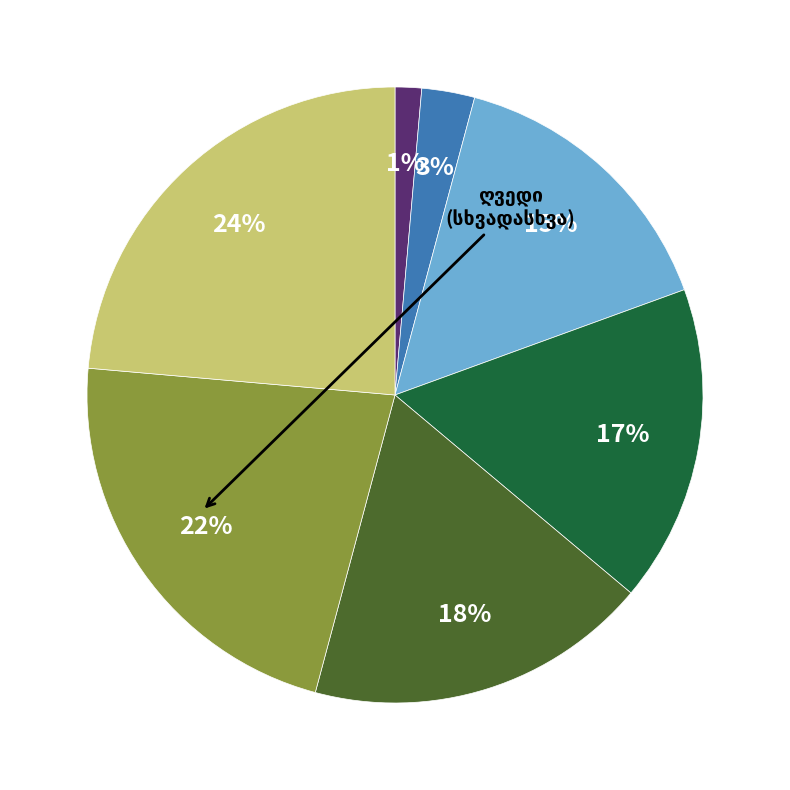

To the nearest percent, what is the average slice percentage?

14%